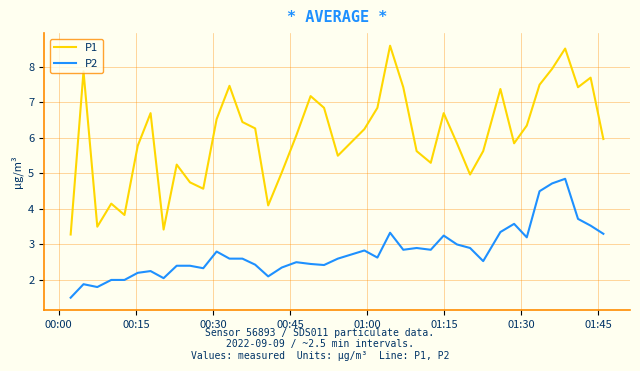

True or false: P1 and P2 intersect in this chart.

False